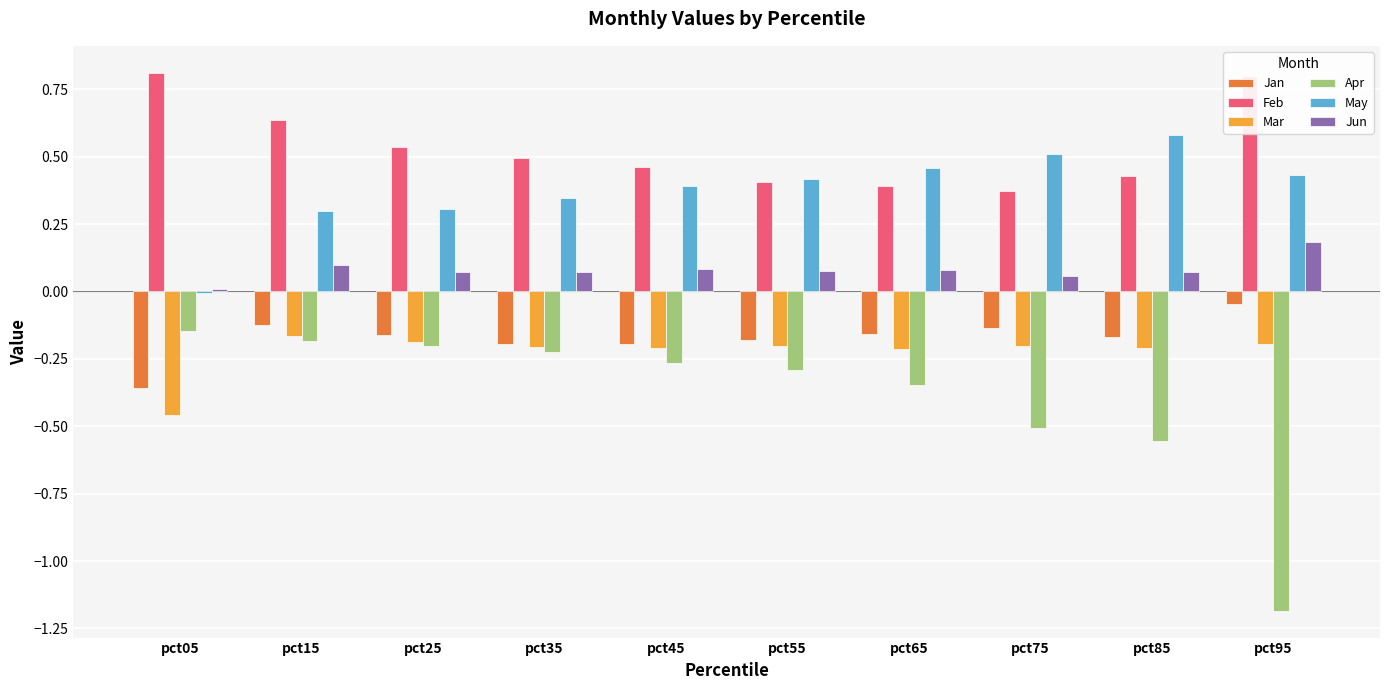

At which category is the sum across all series the highest?

pct15